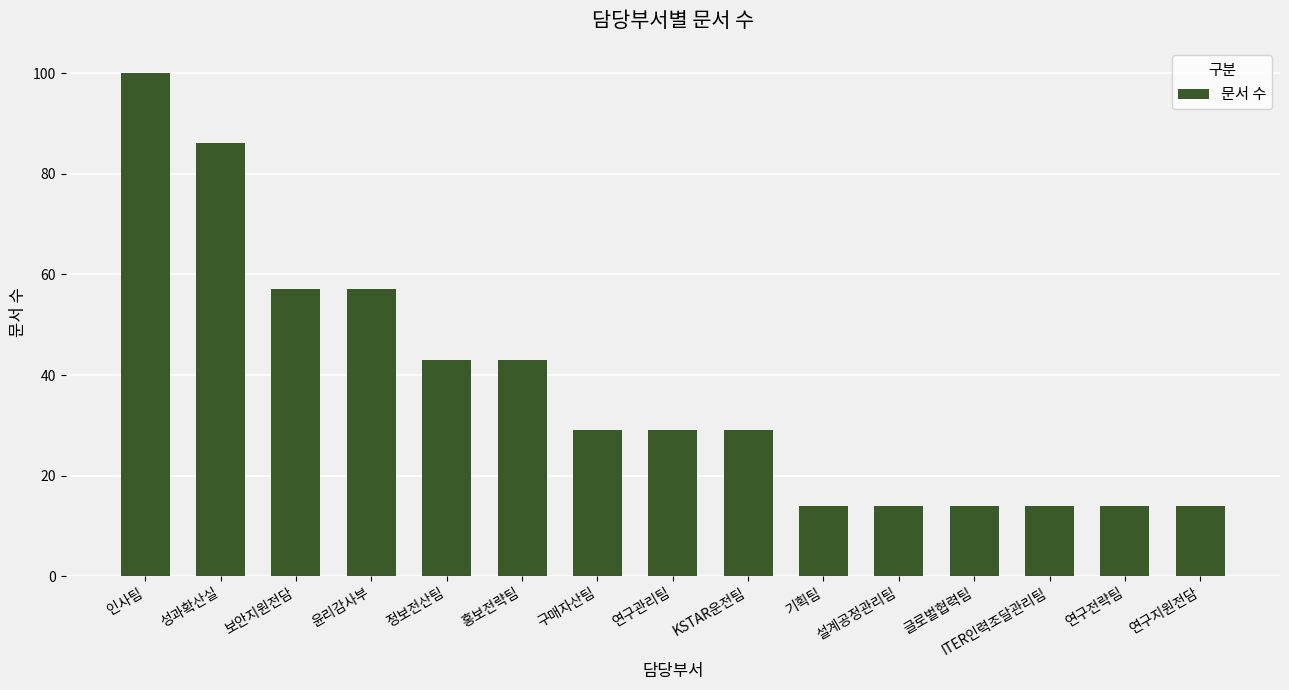

What is the label of the 7th bar from the left?

구매자산팀